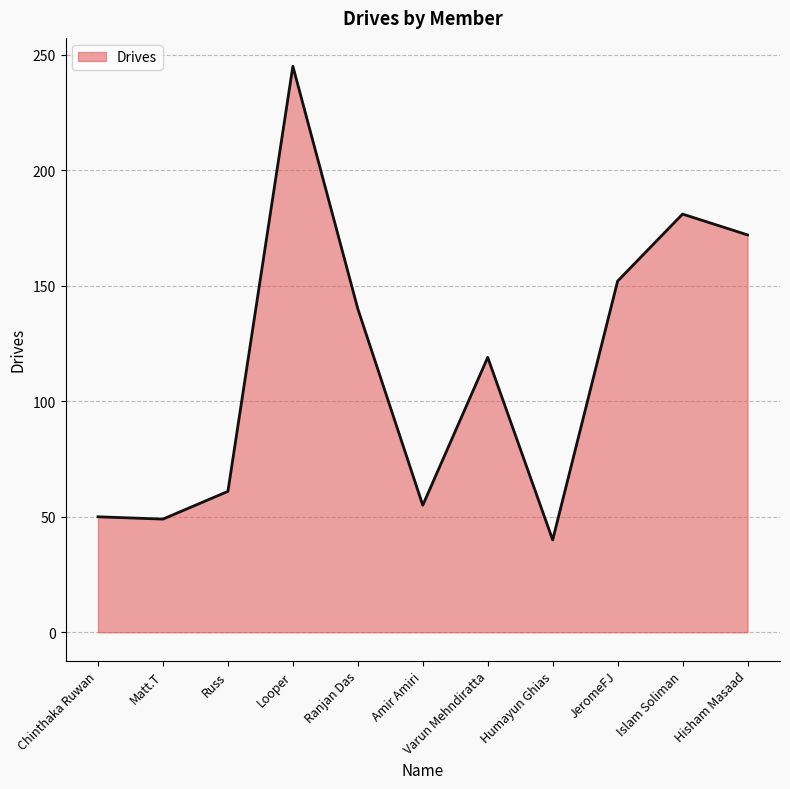

Where is the first local maximum?

Looper